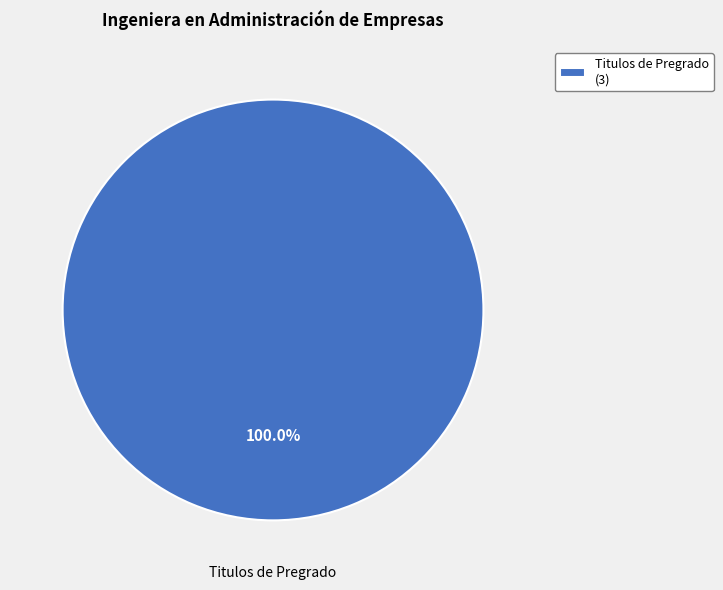

Is there any slice that represents more than half of the pie?

Yes